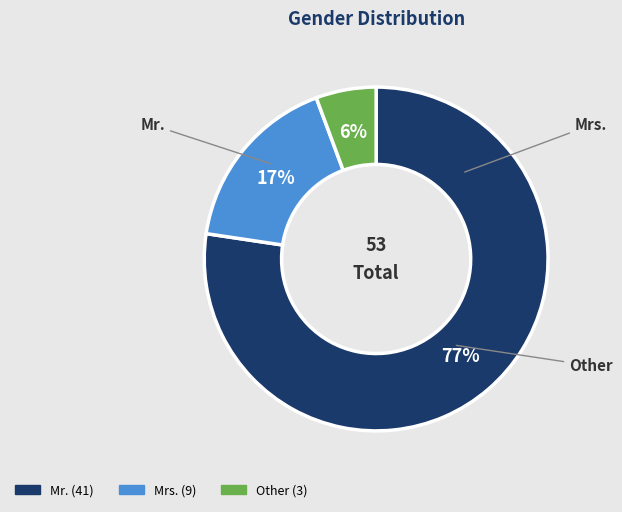

Between Mr. and Mrs., which is larger?

Mr.